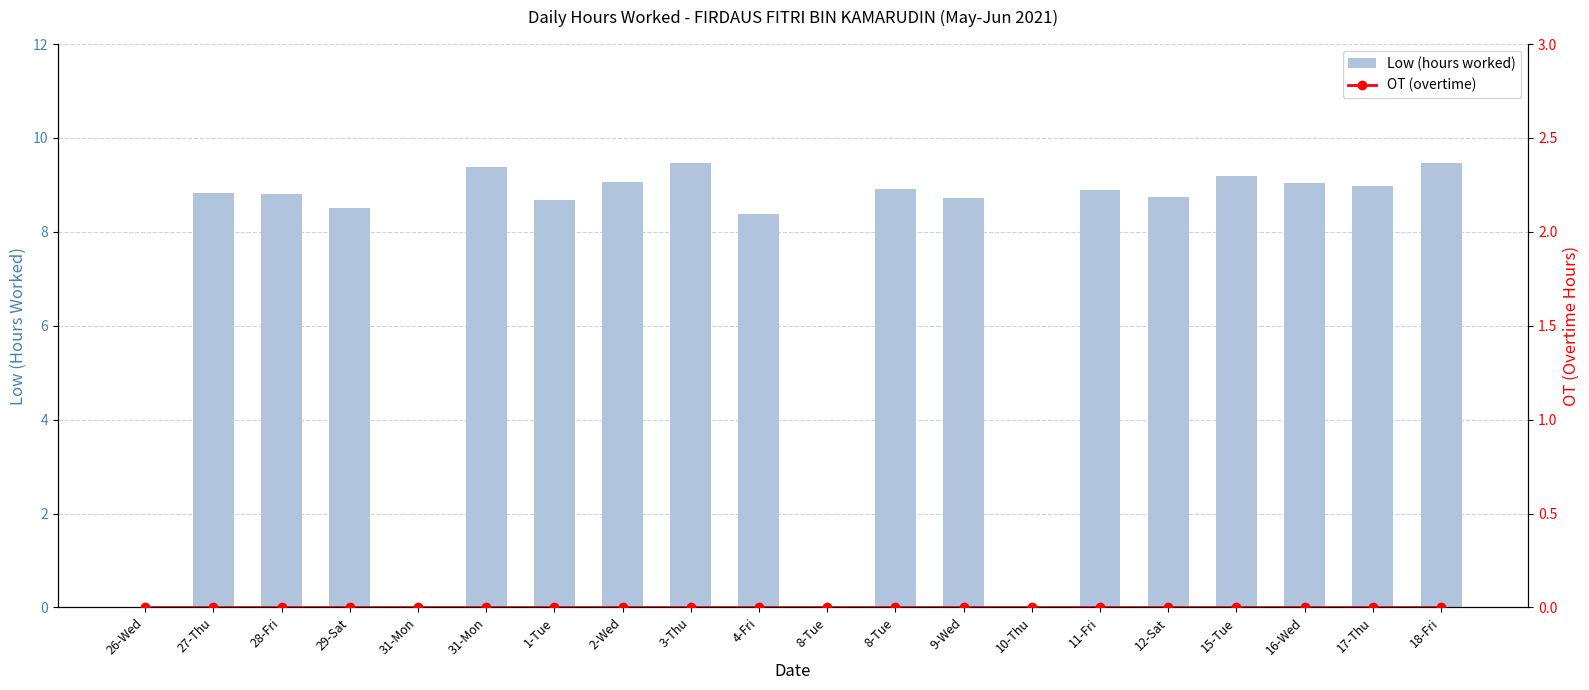

Reading right to left, extract all data points from this chart.

Low (hours worked): 9.5	9.0	9.0	9.2	8.7	8.9	0.0	8.7	8.9	0.0	8.4	9.5	9.1	8.7	9.4	0.0	8.5	8.8	8.8	0.0
OT (overtime): 0.0	0.0	0.0	0.0	0.0	0.0	0.0	0.0	0.0	0.0	0.0	0.0	0.0	0.0	0.0	0.0	0.0	0.0	0.0	0.0